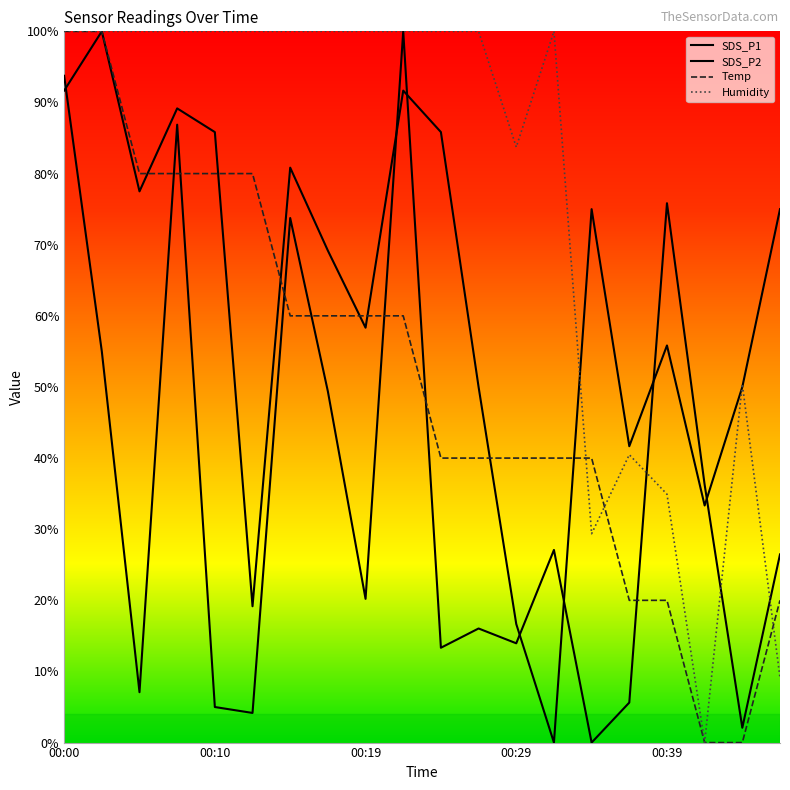

At which label does SDS_P1 first exceed 26?

00:00